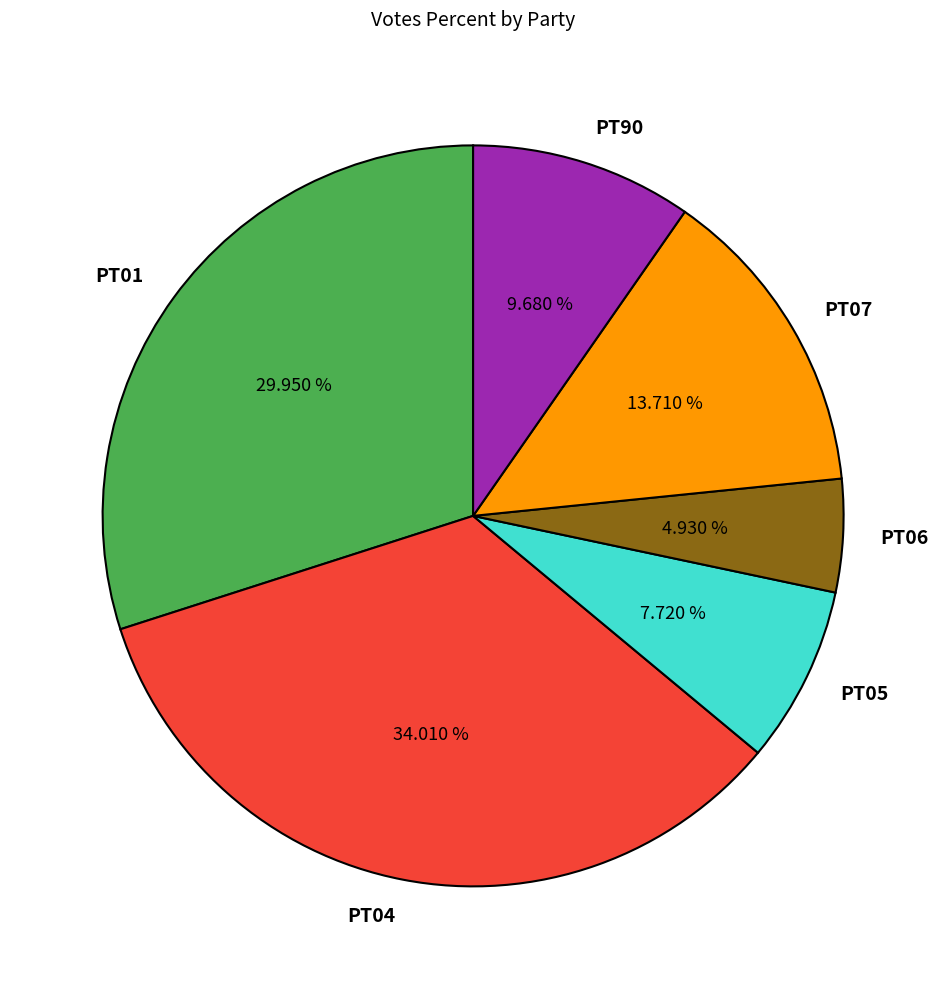

Count the number of slices in the pie.

6